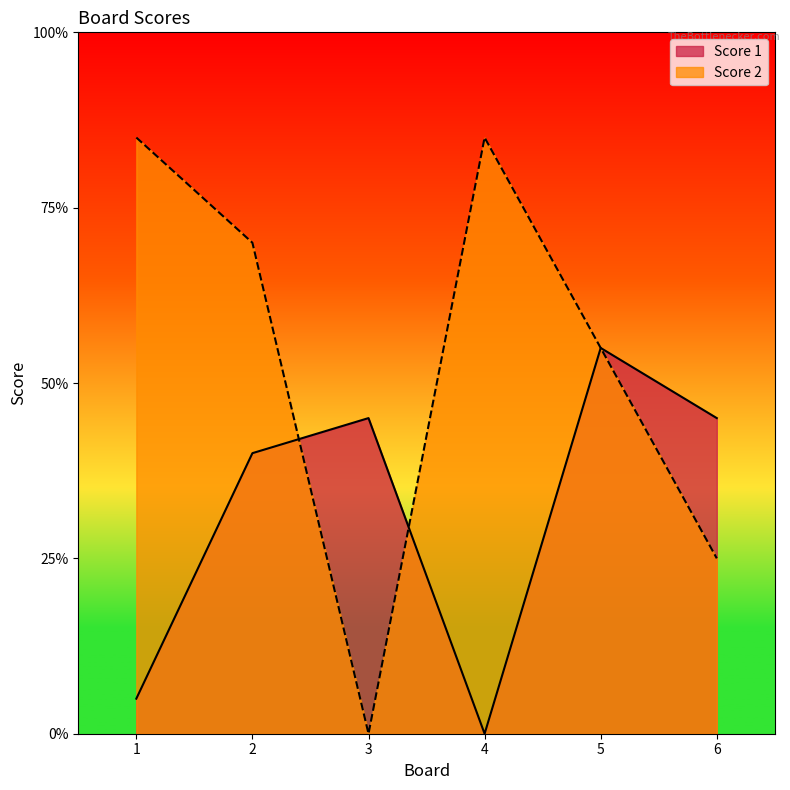

The Score 1 series shows 11 at 2. True or false?

False